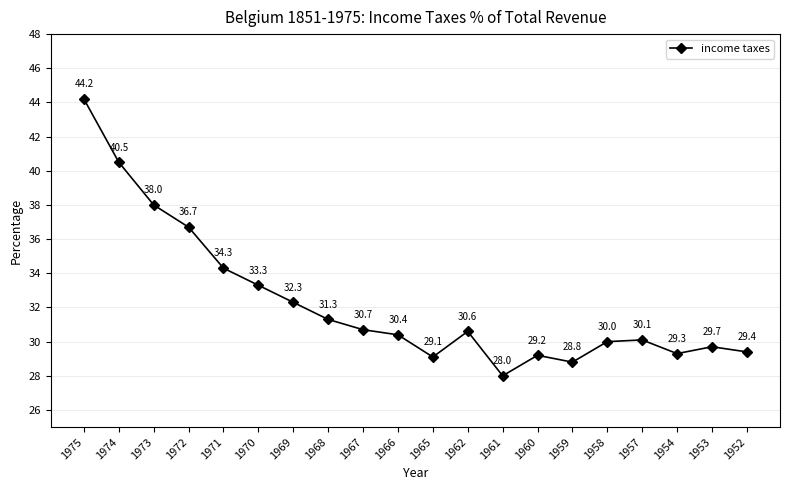

True or false: the data has more than 2 interior local peaks.

True